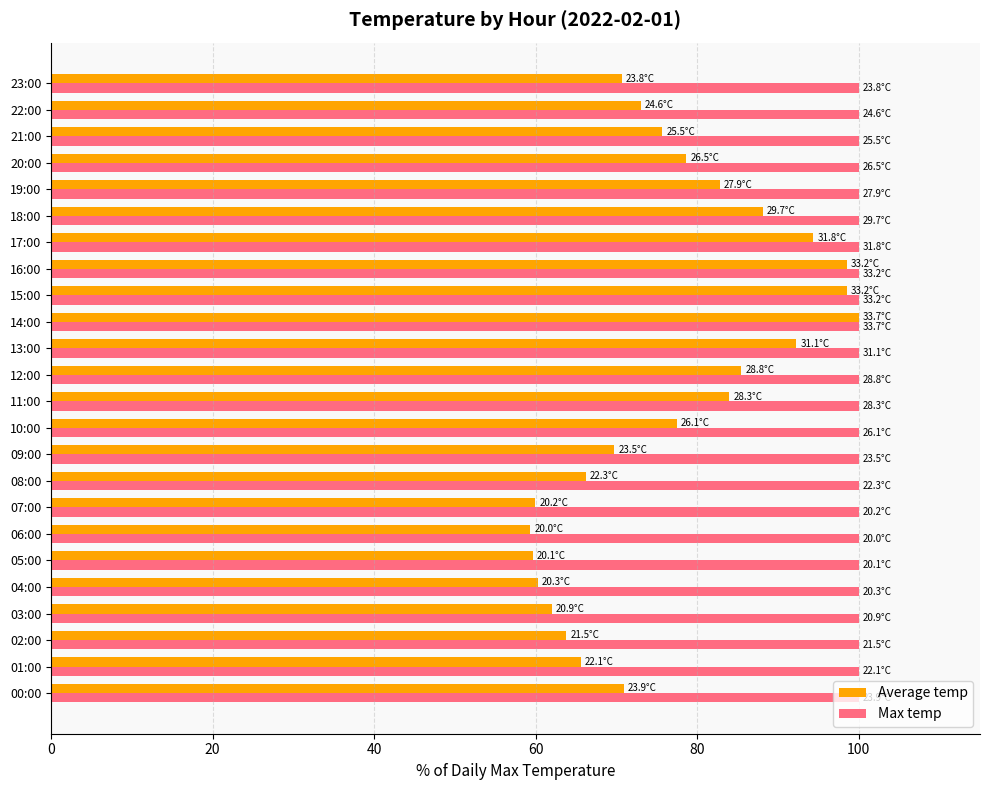

What is the total value across all series at 14:00?

200.0